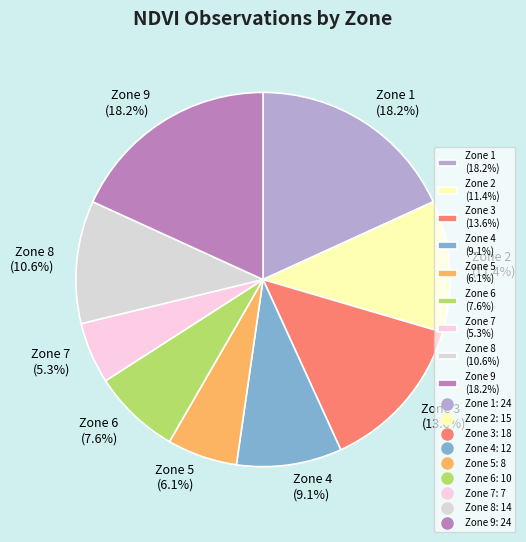

Is there a majority slice in this chart?

No